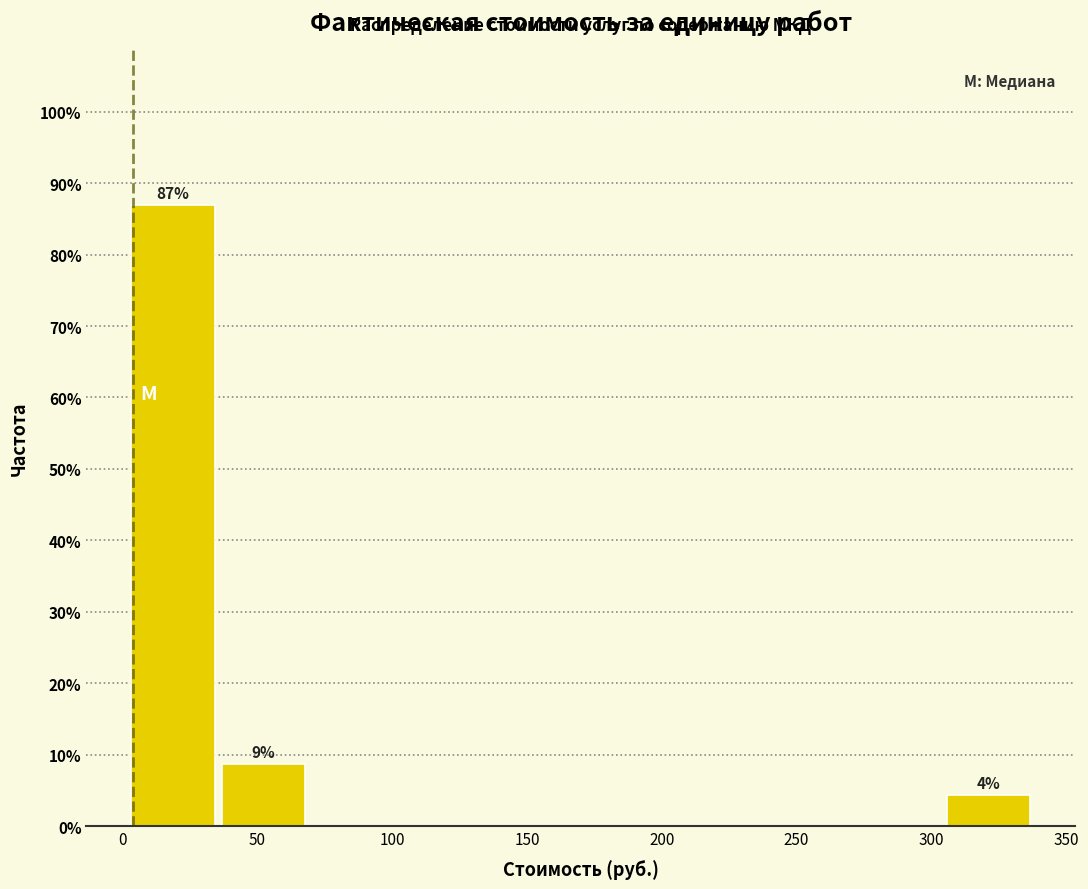

Over which range of the x-axis is the bar tallest?

0 to 35